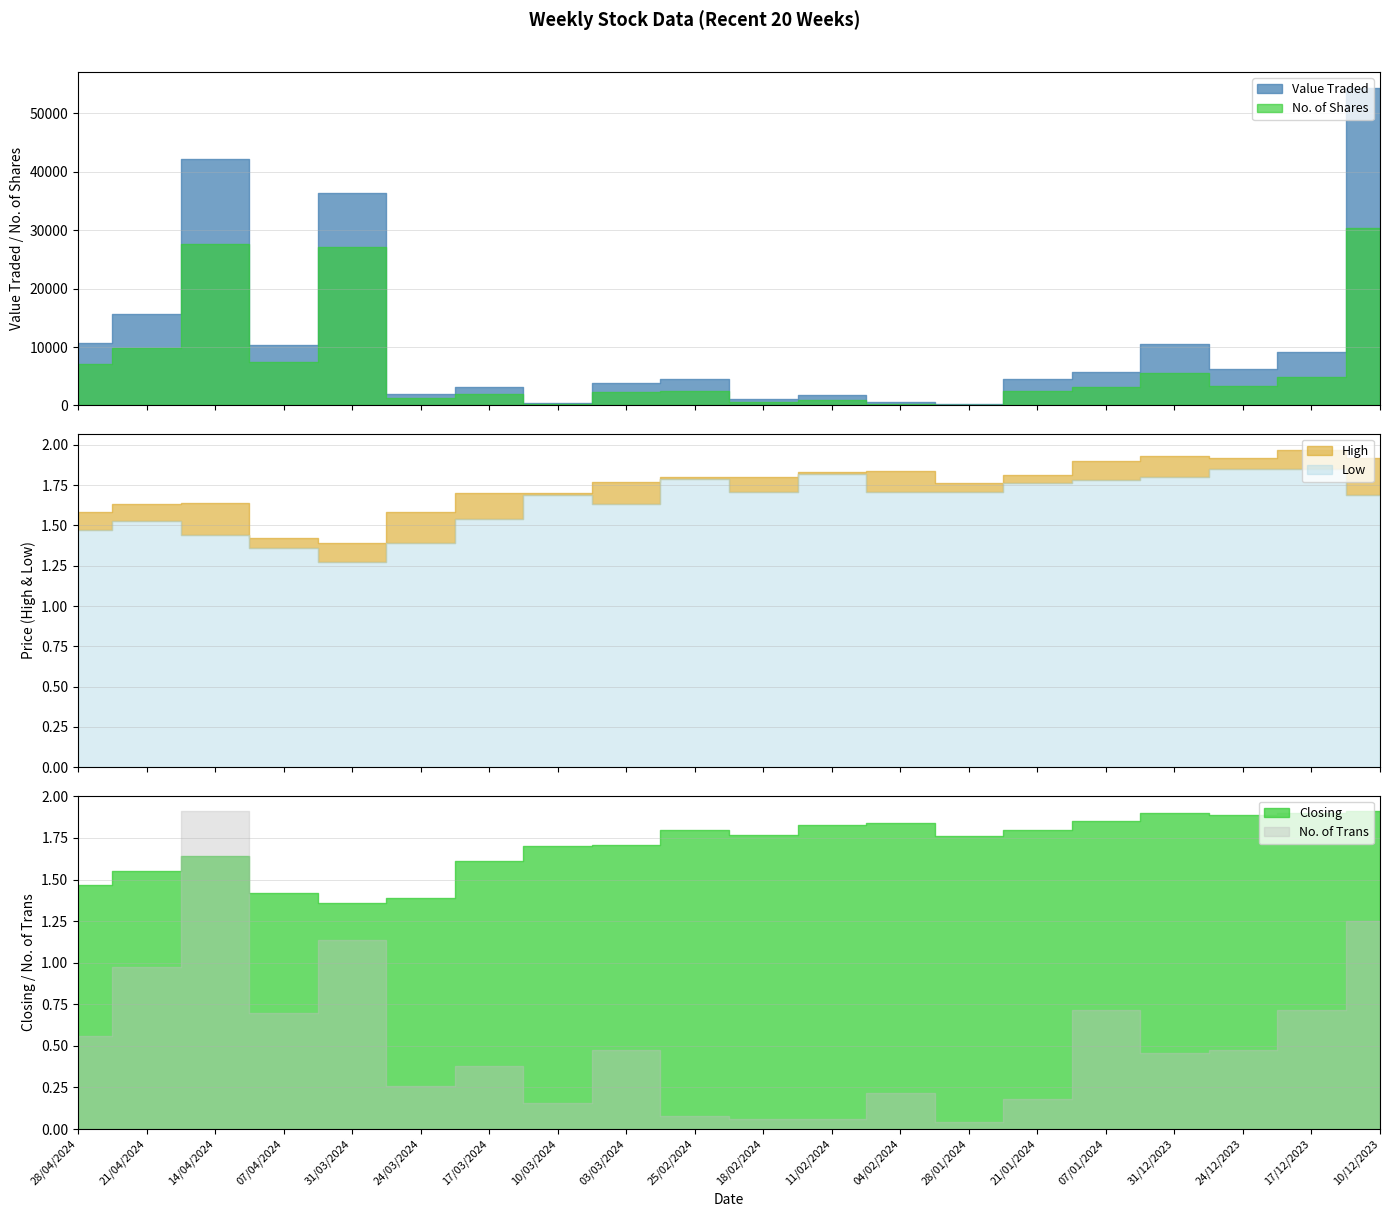

How many lines are shown in the chart?

6